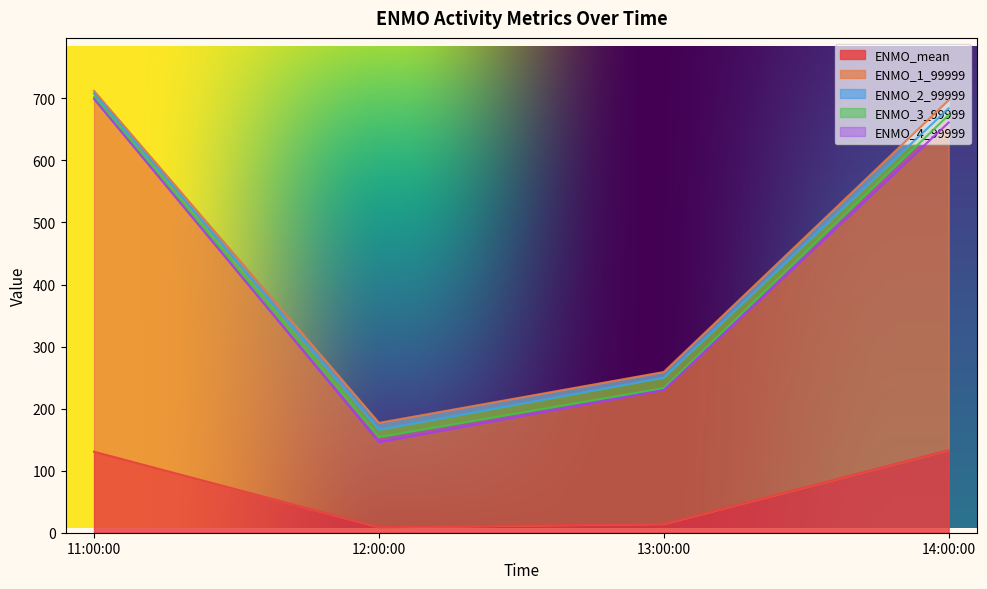

Does the chart have visible grid lines?

No